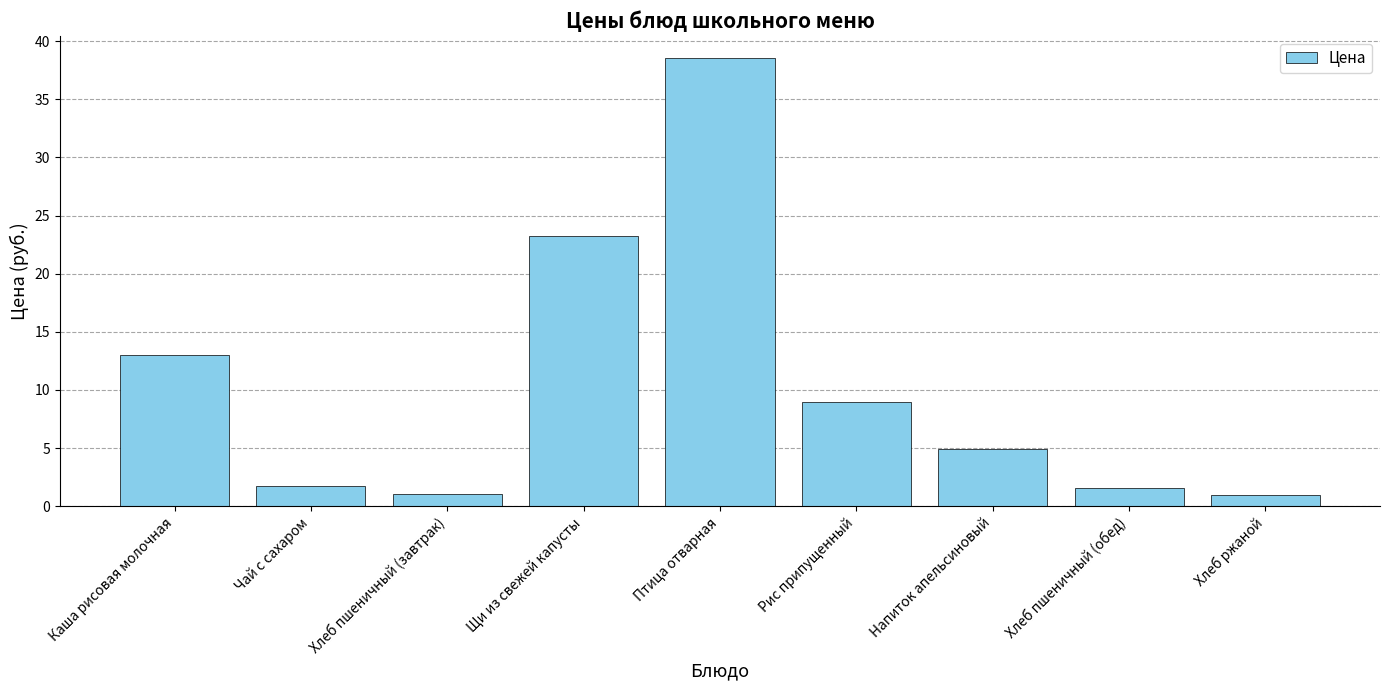

What is the maximum value shown in the chart?

38.5